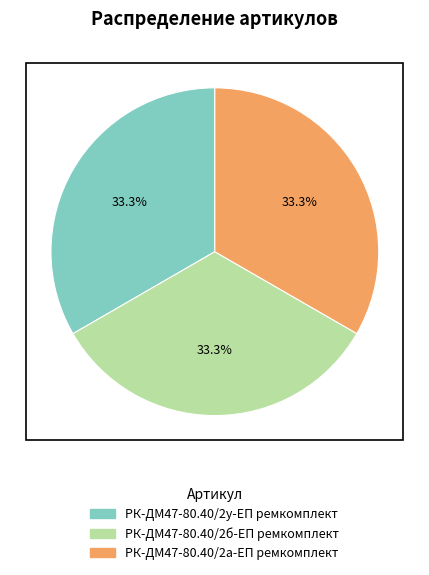

The РК-ДМ47-80.40/2у-ЕП ремкомплект slice represents 33% of the pie. True or false?

True